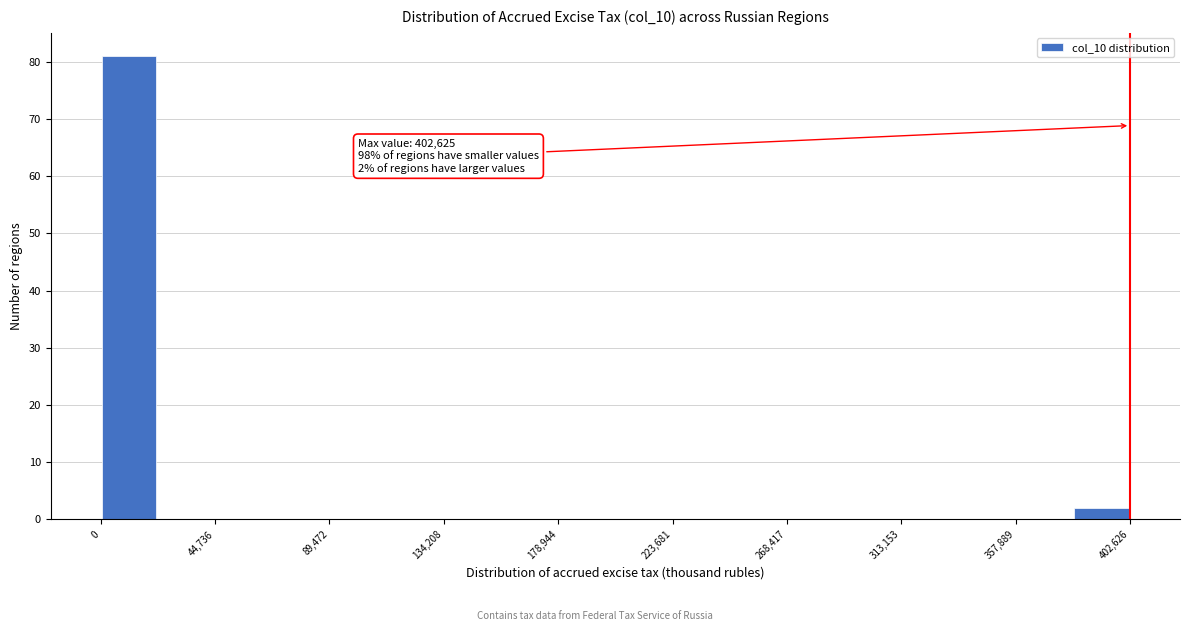

Over which range of the x-axis is the bar tallest?

0 to 20000